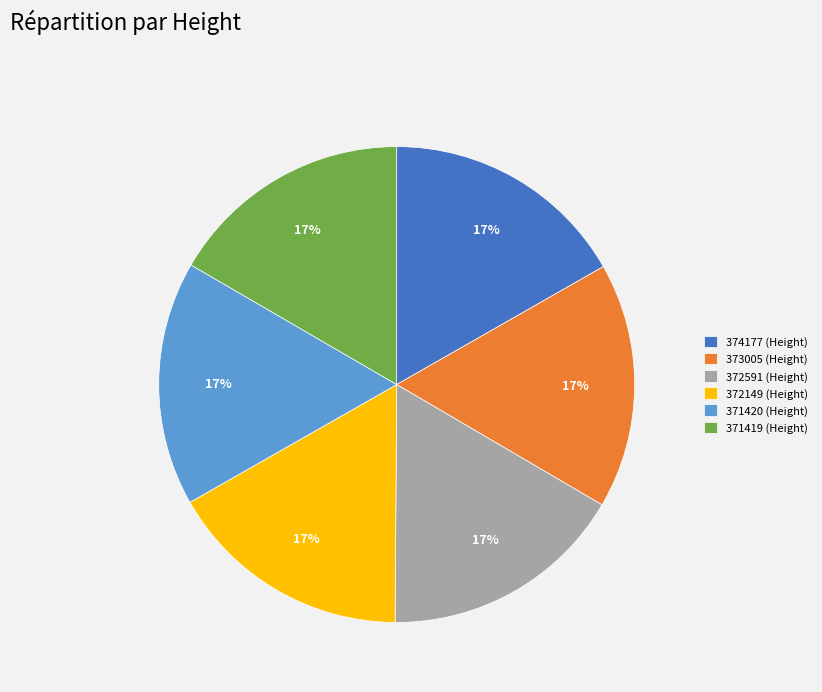

To the nearest percent, what portion does 372591 represent?

17%